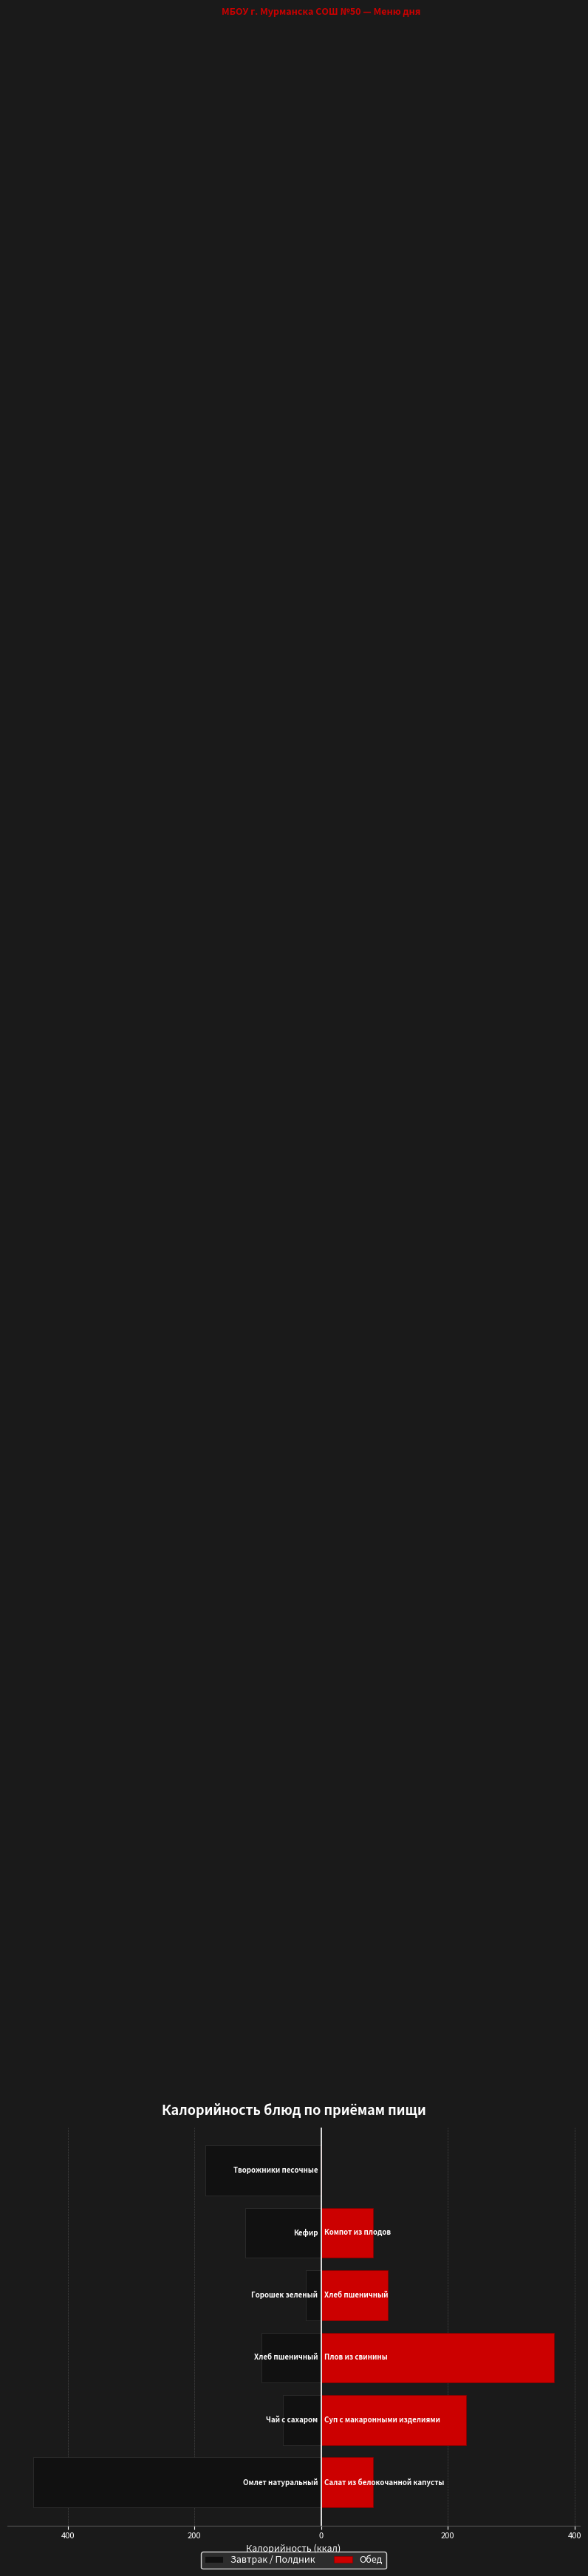

Count the number of data series in this chart.

2